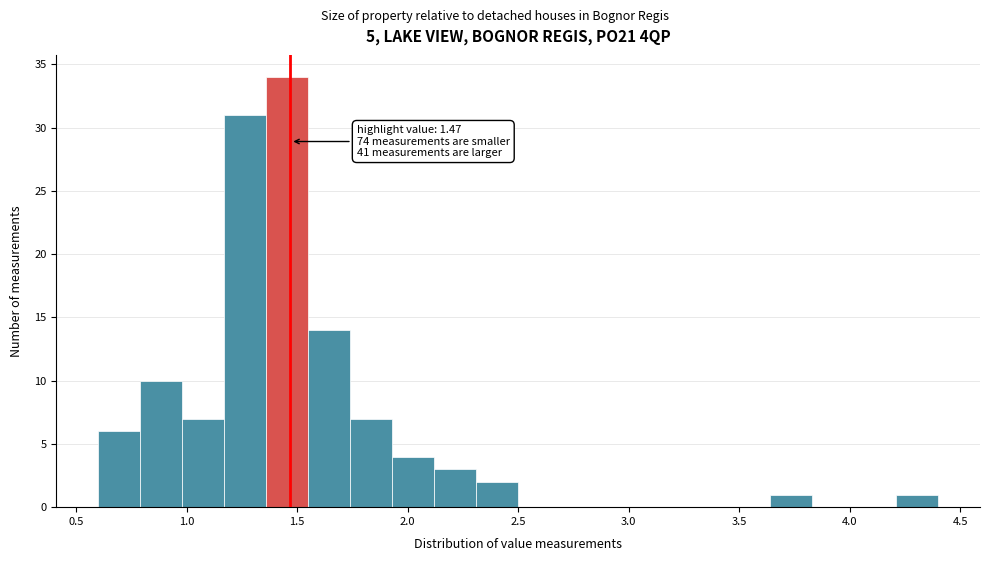

Read against the x-axis, roughly where is the centre of the tallest bar?

1.45